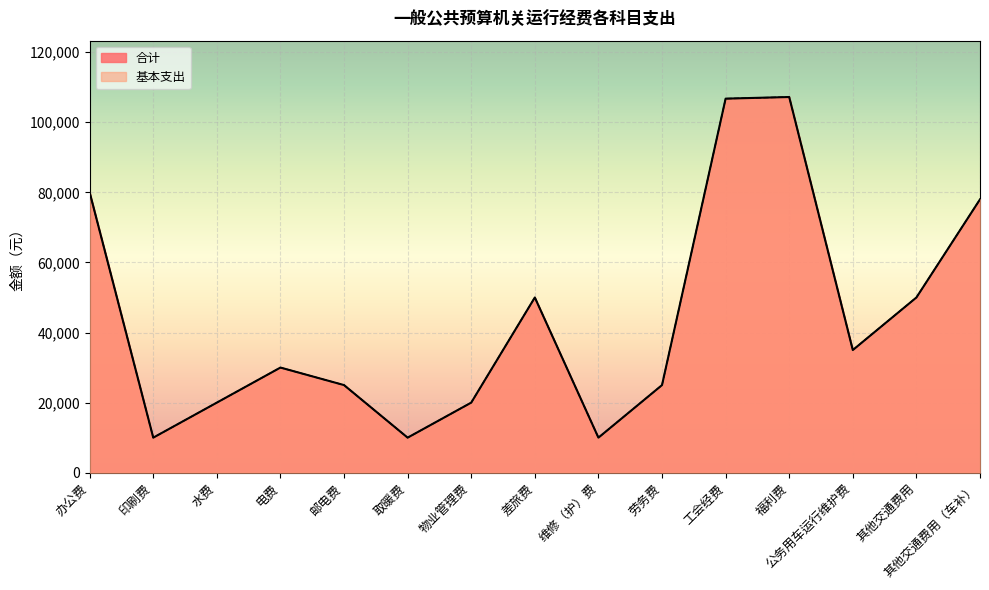

Which series has the largest total across all categories?

合计